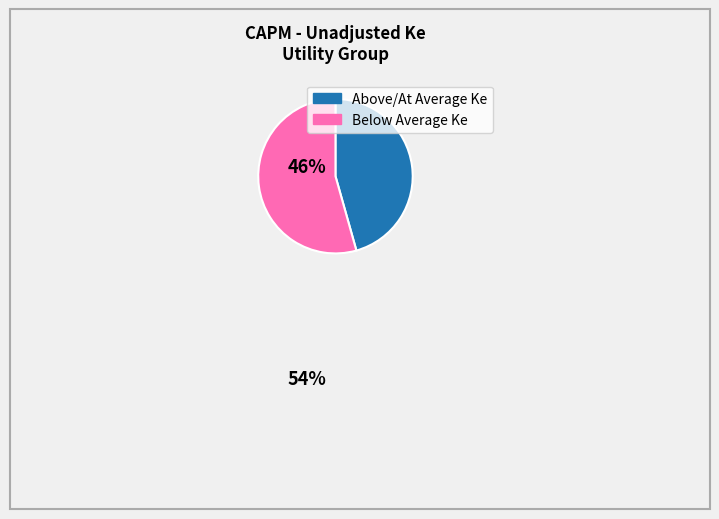

Is there a majority slice in this chart?

Yes